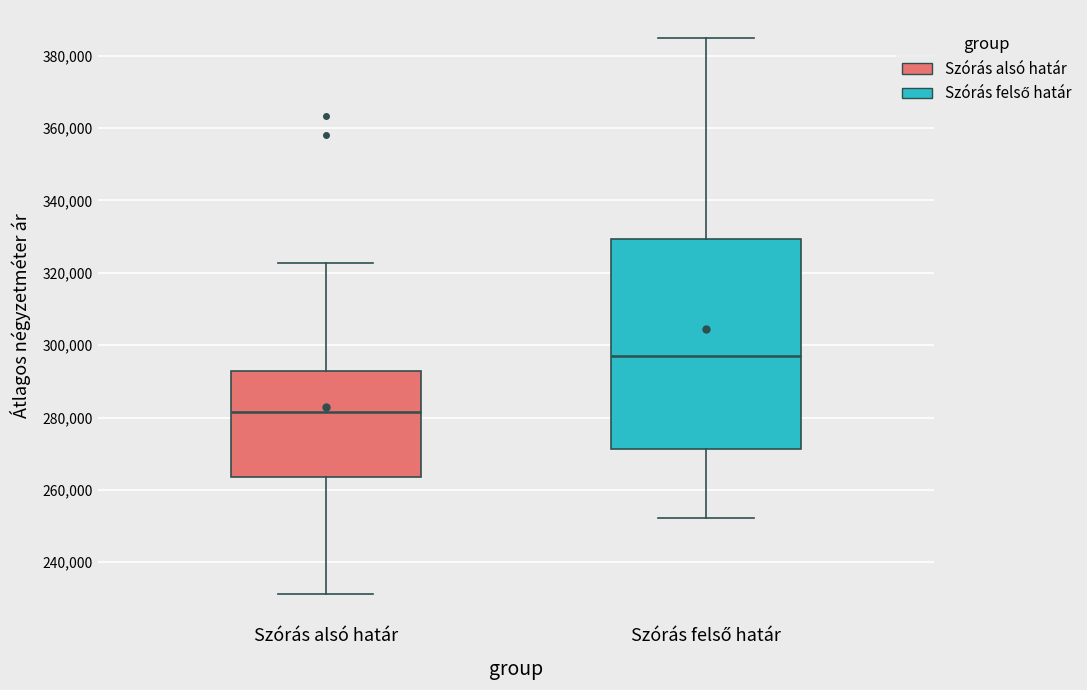

Reading left to right, transcribe this box plot: for each box, give where its median line is, the range the box spans, and where its two whiskers end, as read against the y-axis. The values are not printed on the chart, so give them approximately, as read against the axis.

Szórás alsó határ: median 282000, box 264000 to 292000, whiskers 232000 to 322000
Szórás felső határ: median 298000, box 272000 to 330000, whiskers 252000 to 384000